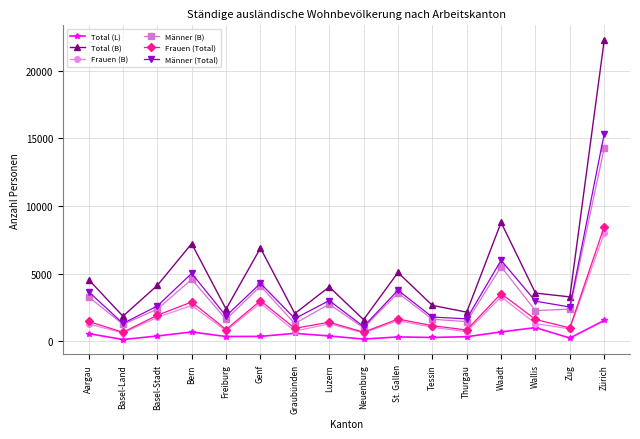

Which category has the highest value across all series?

Zürich